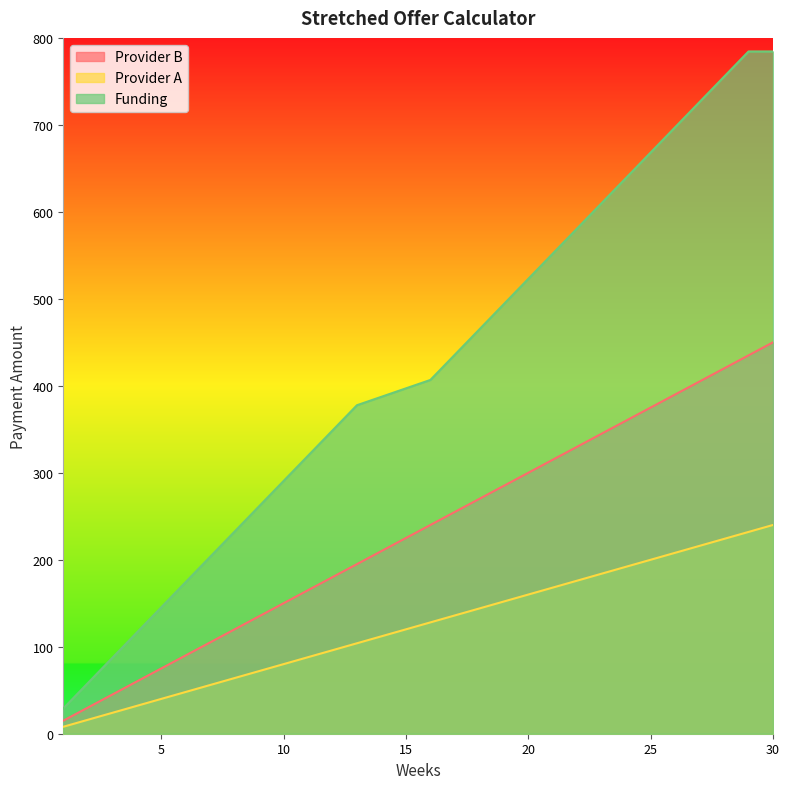

True or false: Provider A has a value of 48 at 6.

True